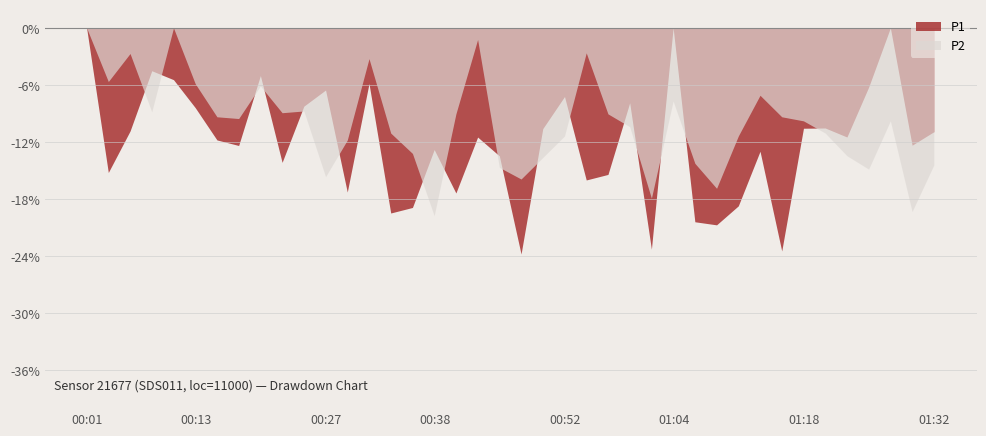

What is the label of the 20th point from the left?

00:45